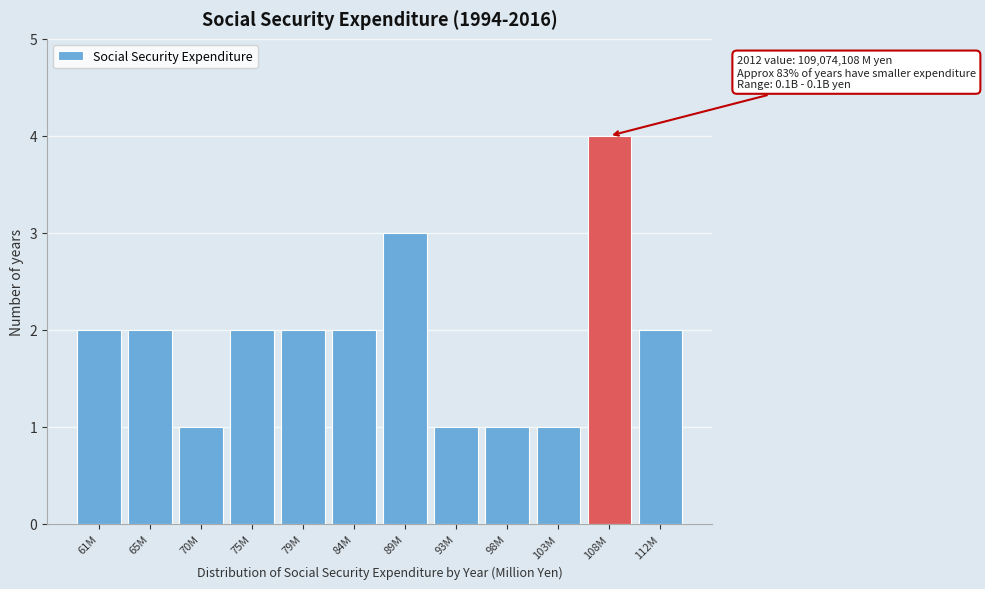

Reading right to left, transcribe all the data shown in this chart.

2	4	1	1	1	3	2	2	2	1	2	2